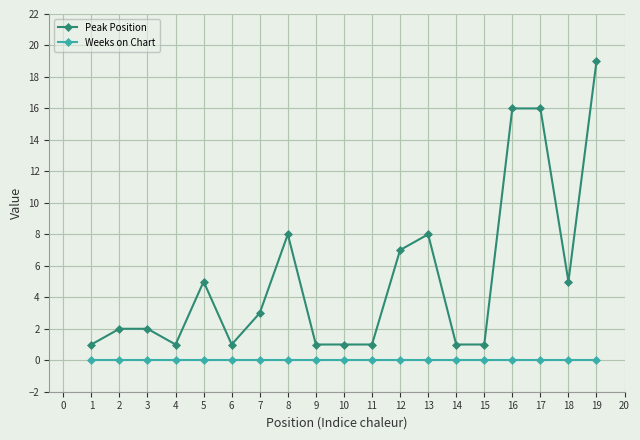

The Weeks on Chart series shows 0 at 18. True or false?

True